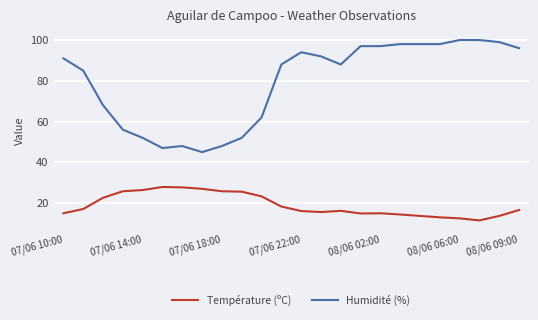

What is the minimum value shown in the chart?

11.5